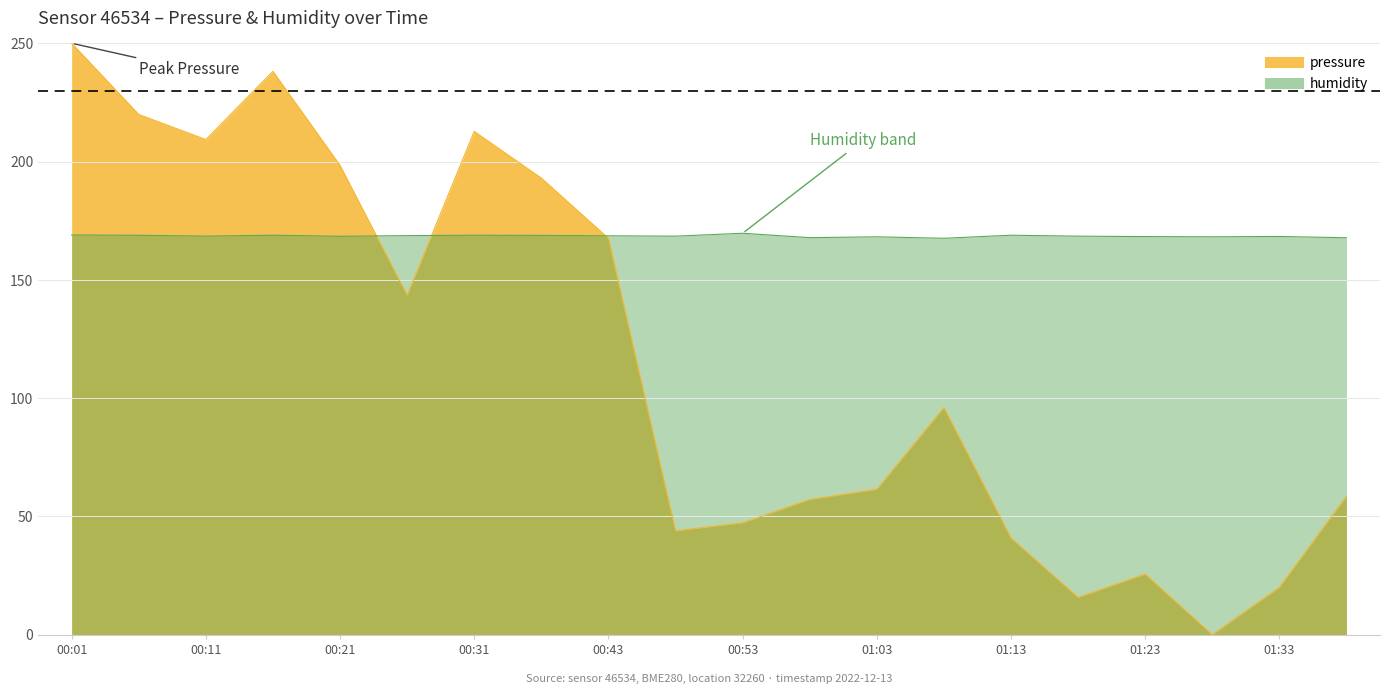

Which series ends up on top after the final intersection of humidity and pressure?

humidity